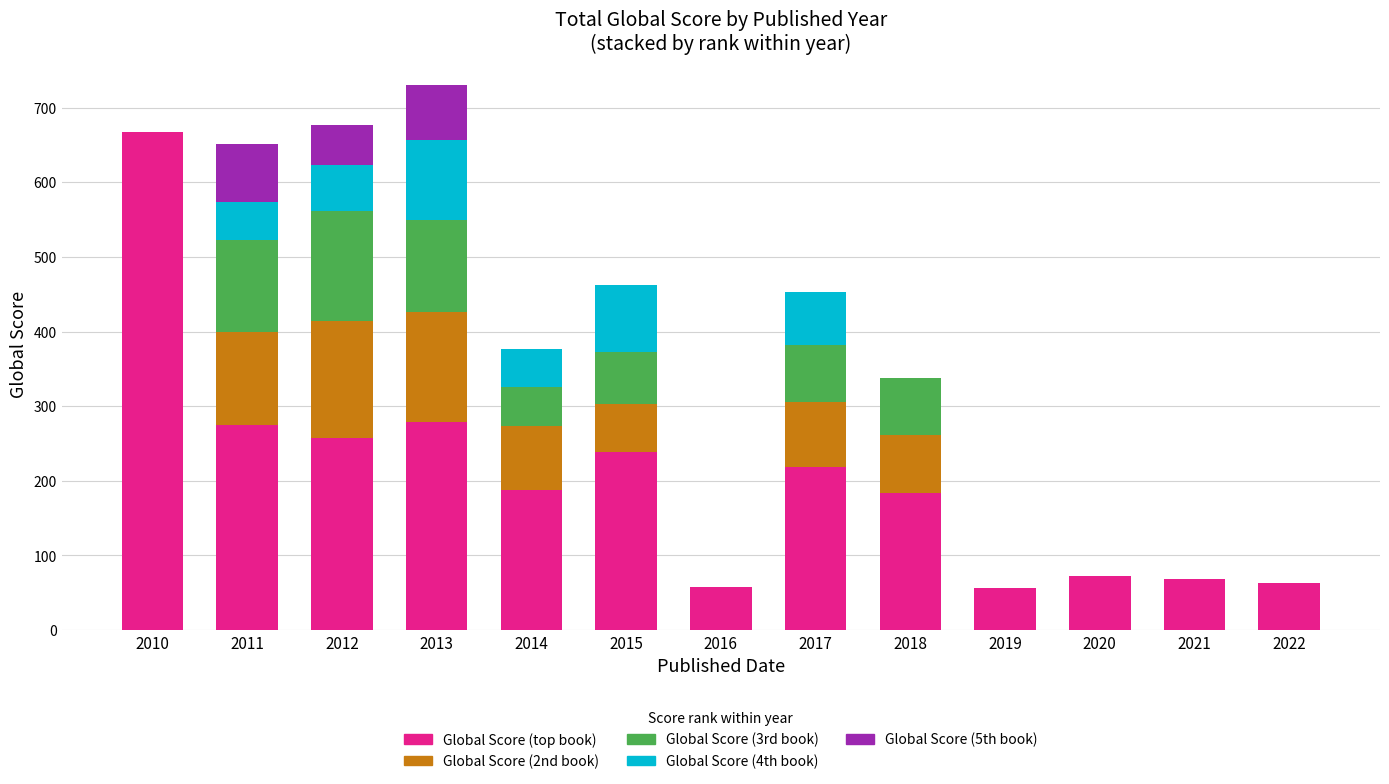

Count the number of categories in the chart.

13